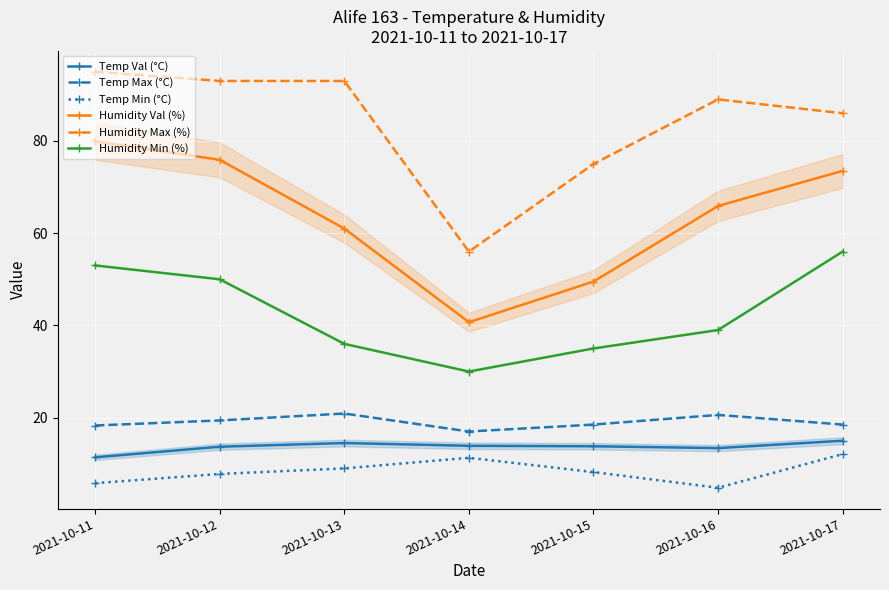

At which category is the sum across all series the highest?

2021-10-11